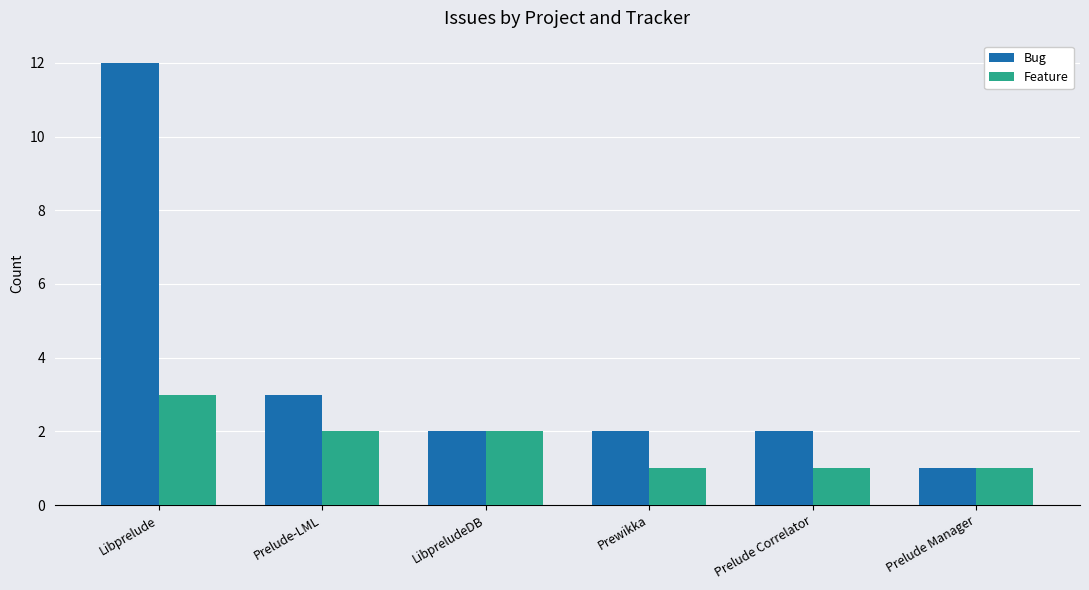

What is the greatest value displayed?

12